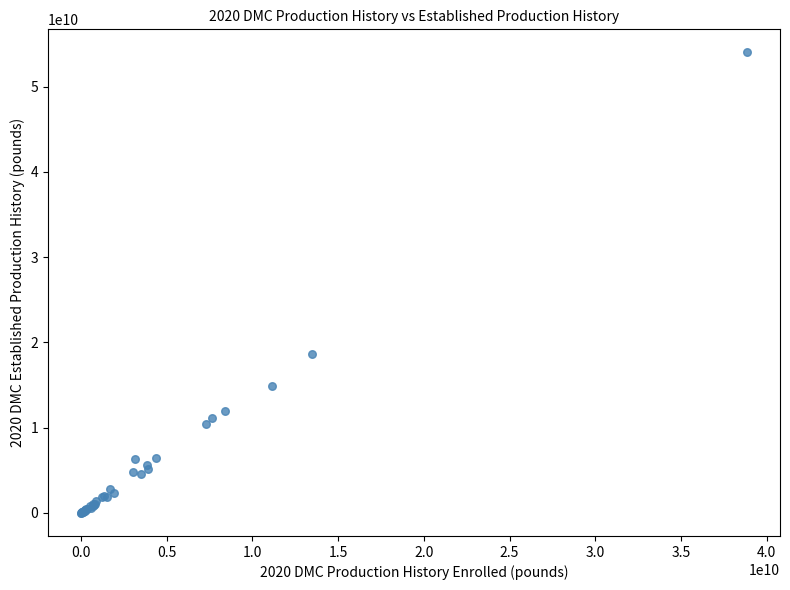

What Y value in the scatter plot is closest to 27007795583?

18607978477